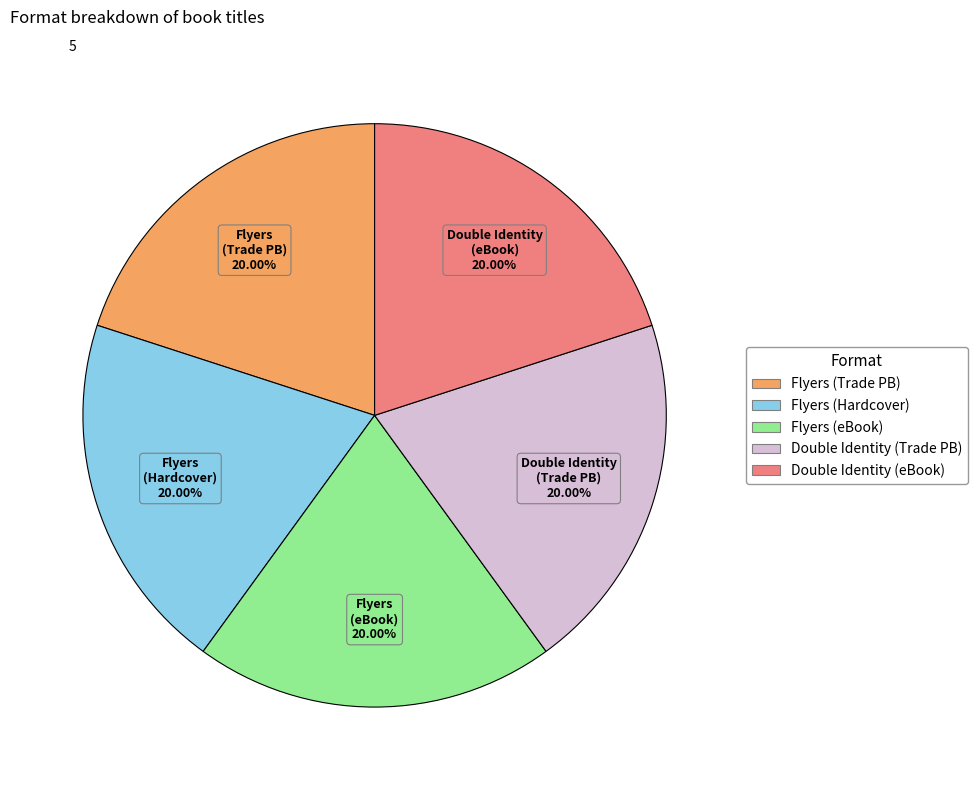

Does any single category account for the majority?

No